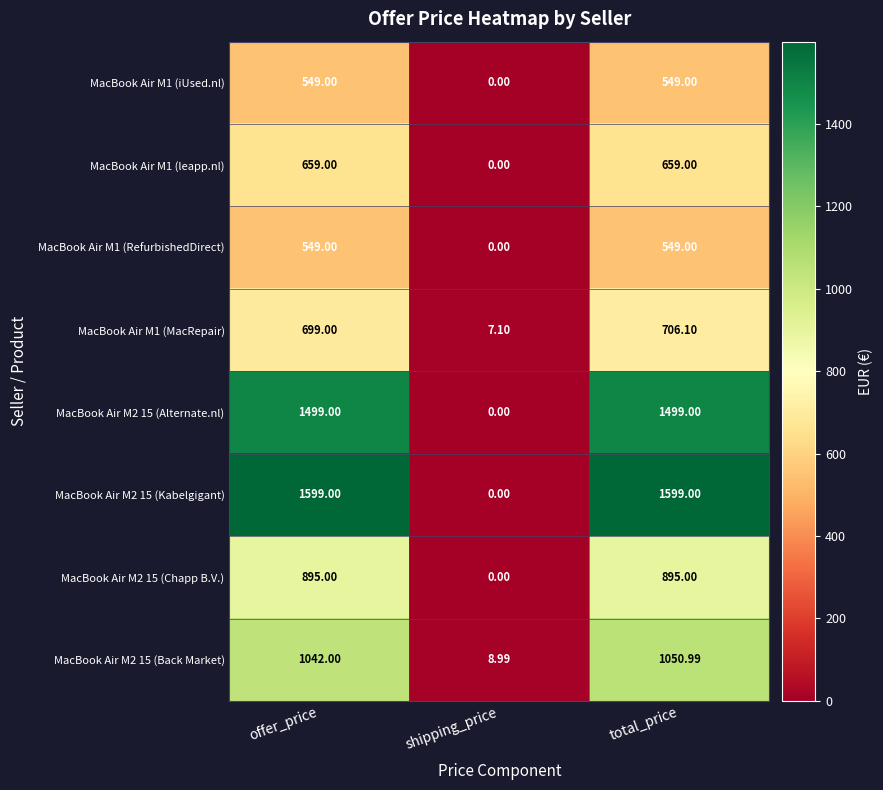

Is the value of MacBook Air M2 15 (Kabelgigant) at shipping_price greater than the value of MacBook Air M2 15 (Alternate.nl) at total_price?

No